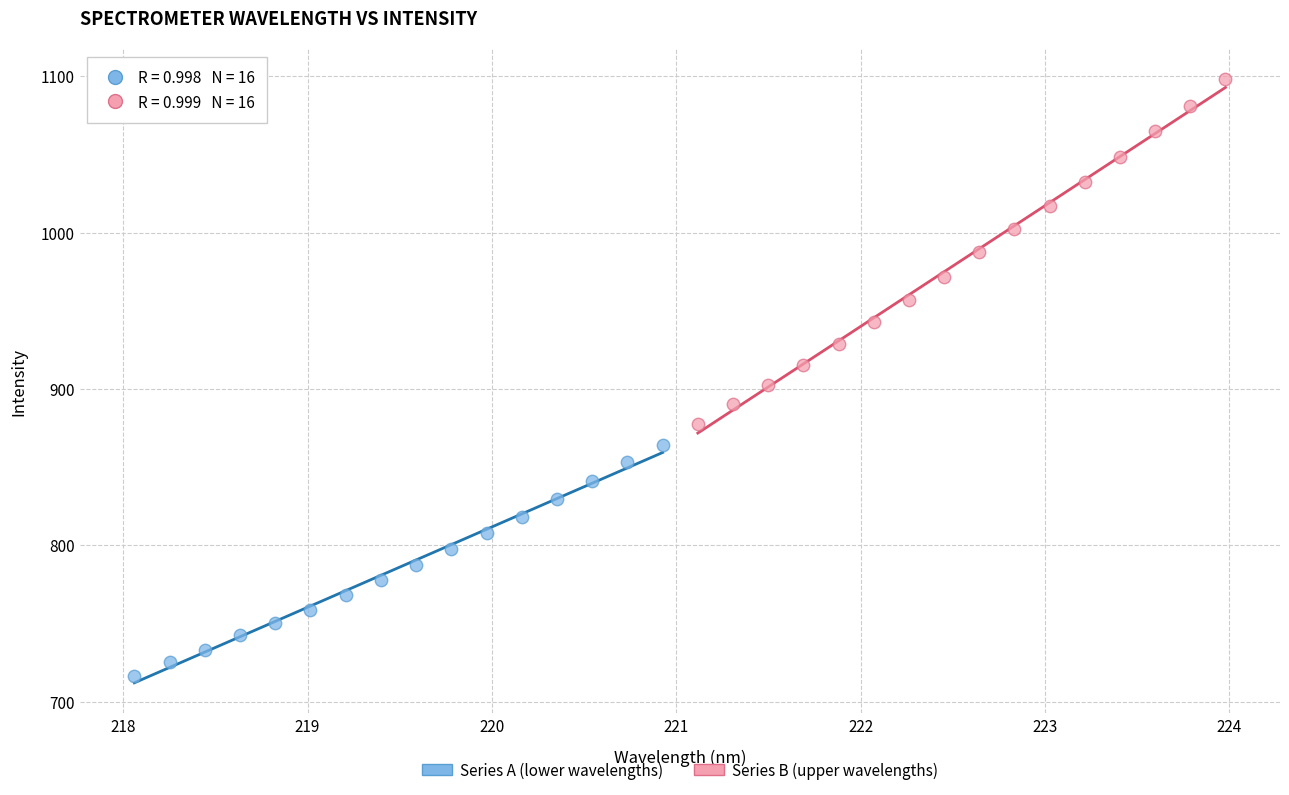

Which series contains the highest Y value?

Series B (upper wavelengths)